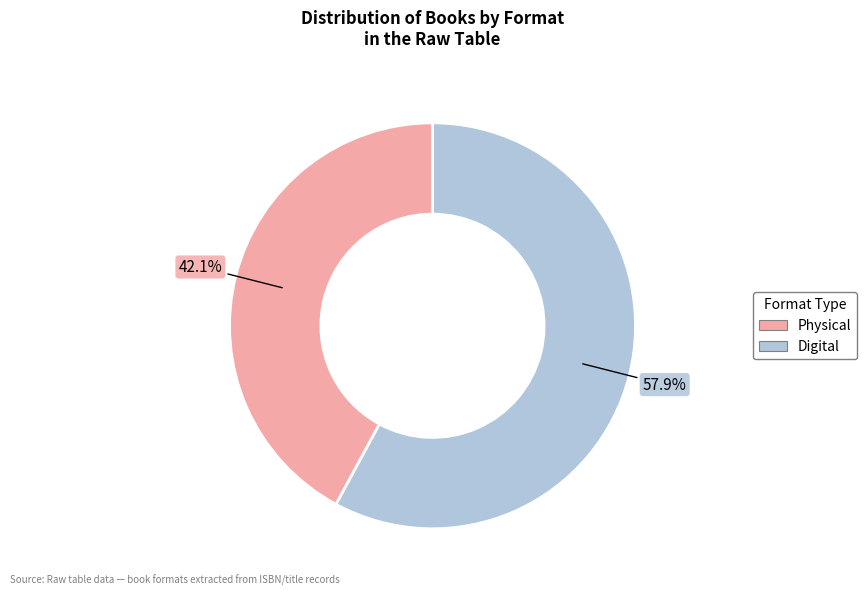

Is there any slice that represents more than half of the pie?

Yes